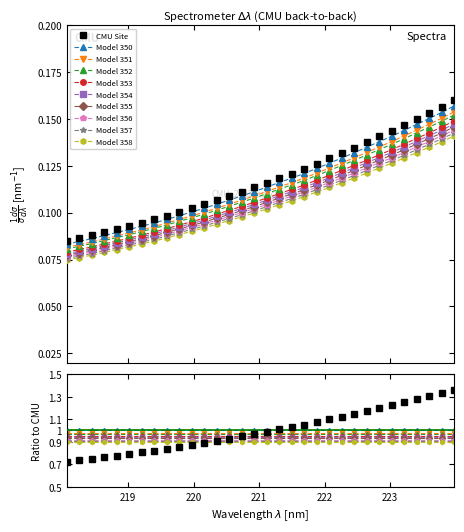

How many values are between 0 and 1?

32